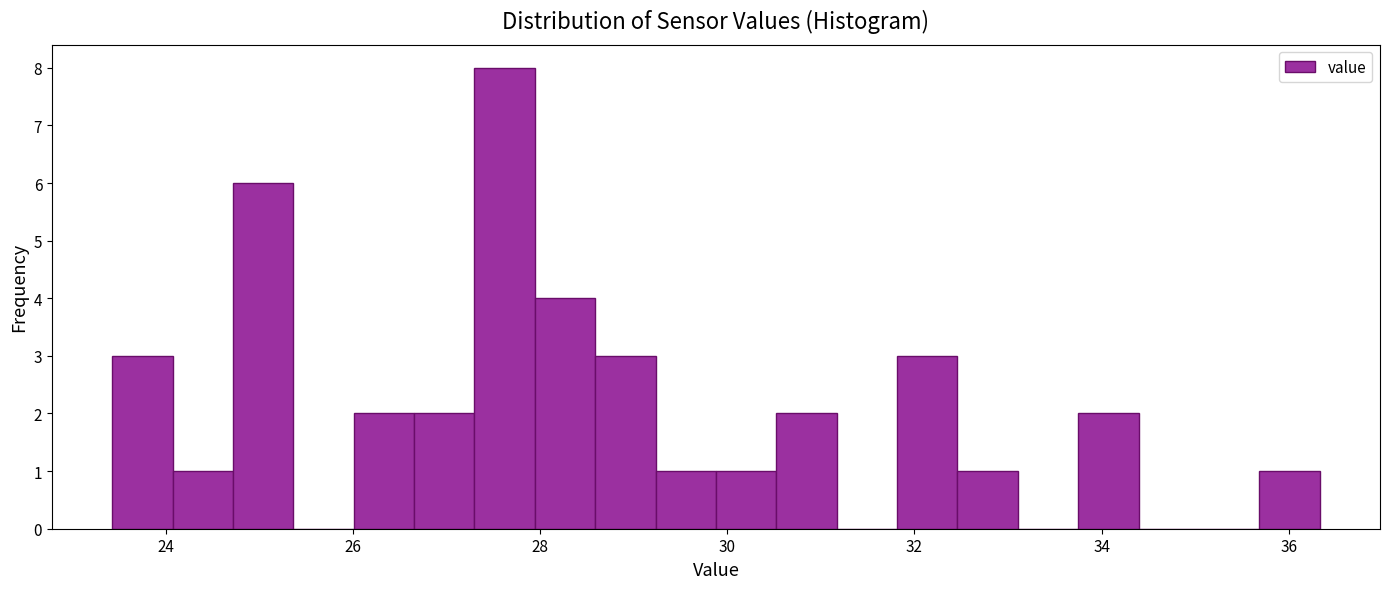

Around what value on the x-axis is the tallest bar? Give the approximate position of its centre, as read against the axis.

27.6